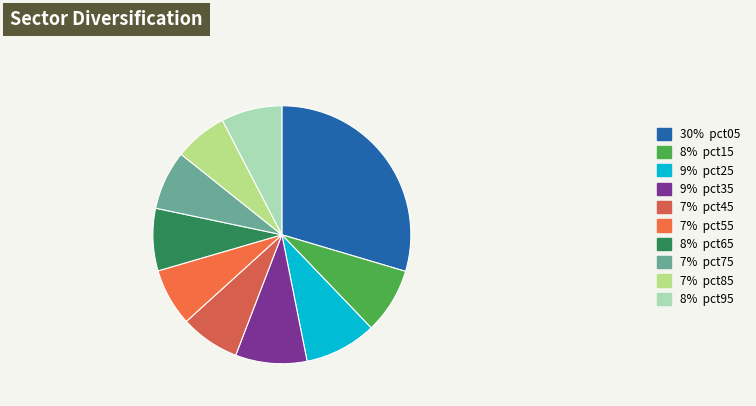

Count the number of slices in the pie.

10